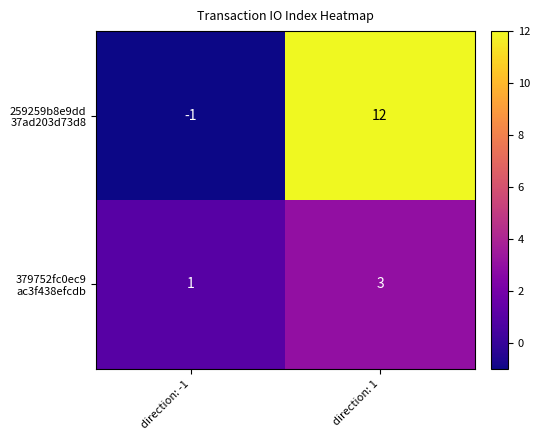

Which category has the highest value across all series?

direction: 1